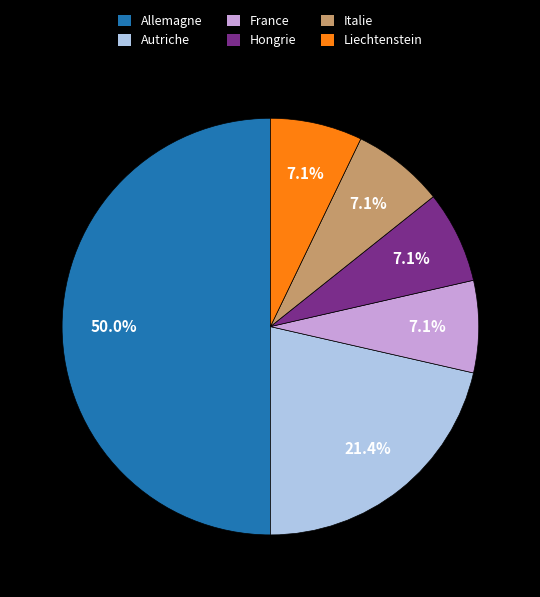

How many segments does this pie chart have?

6